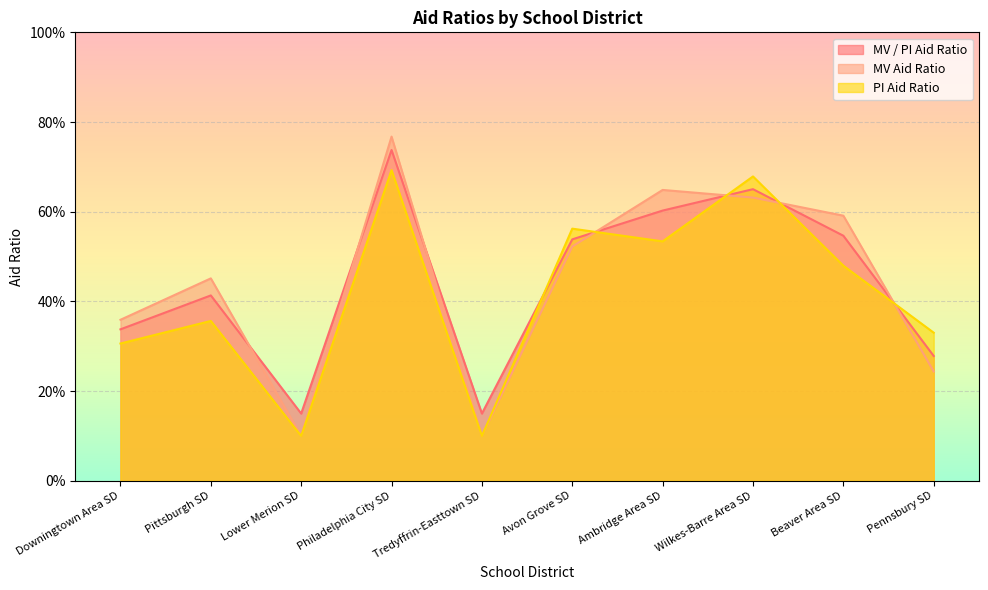

Where is the first local maximum for MV Aid Ratio?

Pittsburgh SD